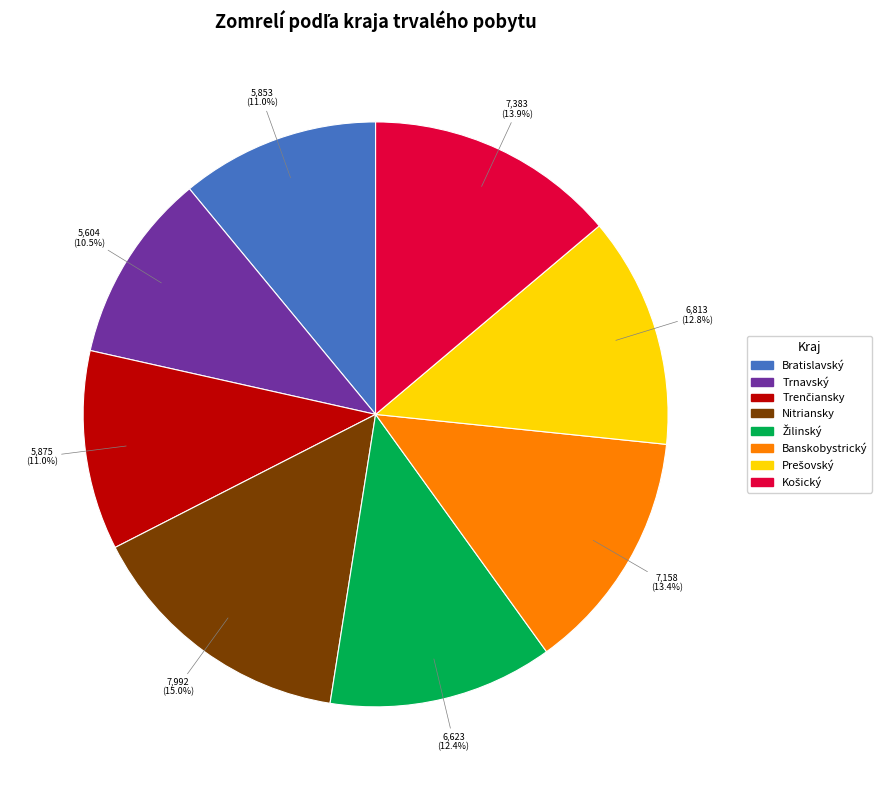

What is the ratio of the value at Bratislavský to the value at Banskobystrický?

0.8